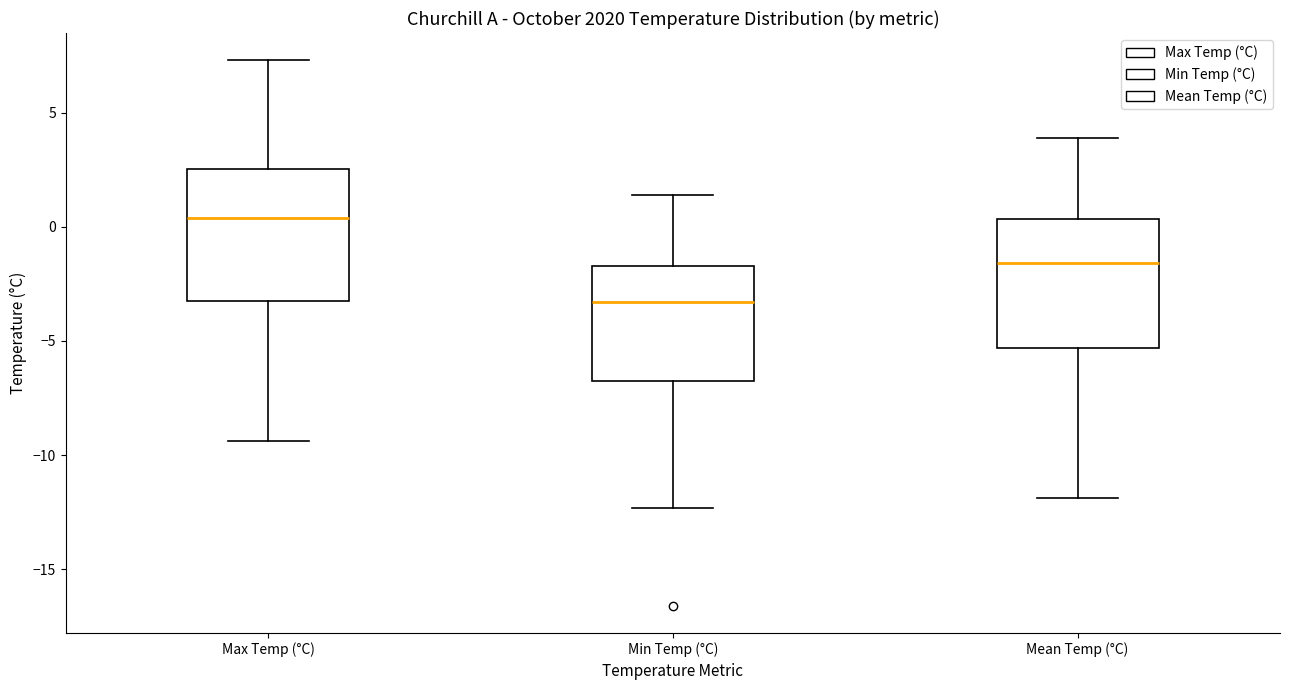

Reading left to right, transcribe this box plot: for each box, give where its median line is, the range the box spans, and where its two whiskers end, as read against the y-axis. The values are not printed on the chart, so give them approximately, as read against the axis.

Max Temp (°C): median 0.5, box -3.0 to 2.5, whiskers -9.5 to 7.5
Min Temp (°C): median -3.5, box -6.5 to -1.5, whiskers -12.5 to 1.5
Mean Temp (°C): median -1.5, box -5.5 to 0.5, whiskers -12.0 to 4.0